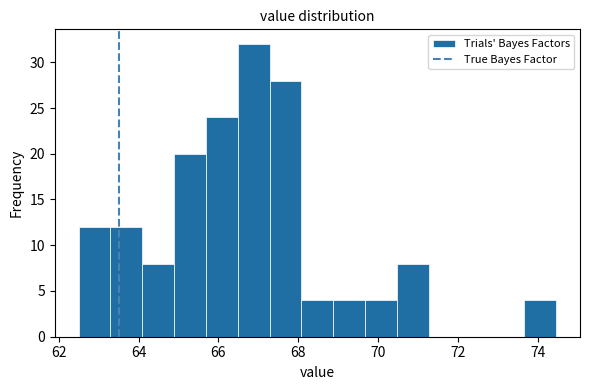

Read against the x-axis, roughly where is the centre of the tallest bar?

66.8